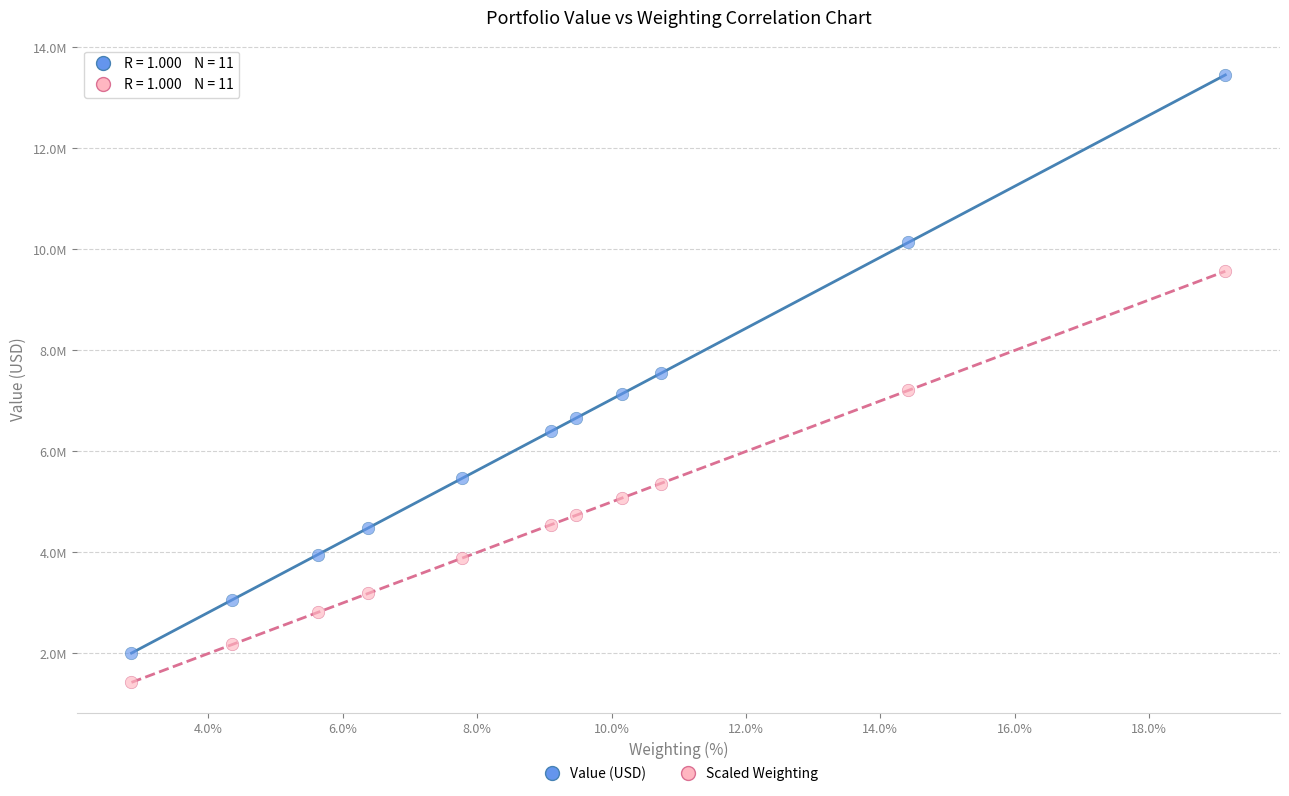

What are all the series names shown in the legend?

Value (USD), Scaled Weighting